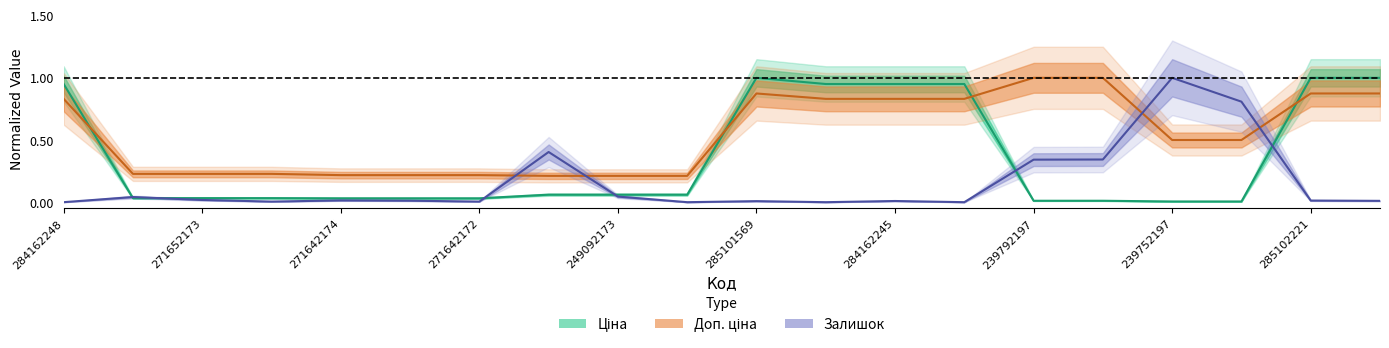

Reading left to right, what are all the values shown in this chart?

Ціна: 284162248=1.0	271652174=0.0	271652173=0.0	271652172=0.0	271642174=0.0	271642173=0.0	271642172=0.0	249092174=0.1	249092173=0.1	249092172=0.1	285101569=1.0	284162246=1.0	284162245=1.0	284162244=1.0	239792197=0.0	239792196=0.0	239752197=0.0	239752196=0.0	285102221=1.0	285102219=1.0
Доп. ціна: 284162248=0.8	271652174=0.2	271652173=0.2	271652172=0.2	271642174=0.2	271642173=0.2	271642172=0.2	249092174=0.2	249092173=0.2	249092172=0.2	285101569=0.9	284162246=0.8	284162245=0.8	284162244=0.8	239792197=1.0	239792196=1.0	239752197=0.5	239752196=0.5	285102221=0.9	285102219=0.9
Залишок: 284162248=0.0	271652174=0.0	271652173=0.0	271652172=0.0	271642174=0.0	271642173=0.0	271642172=0.0	249092174=0.4	249092173=0.0	249092172=0.0	285101569=0.0	284162246=0.0	284162245=0.0	284162244=0.0	239792197=0.3	239792196=0.3	239752197=1.0	239752196=0.8	285102221=0.0	285102219=0.0